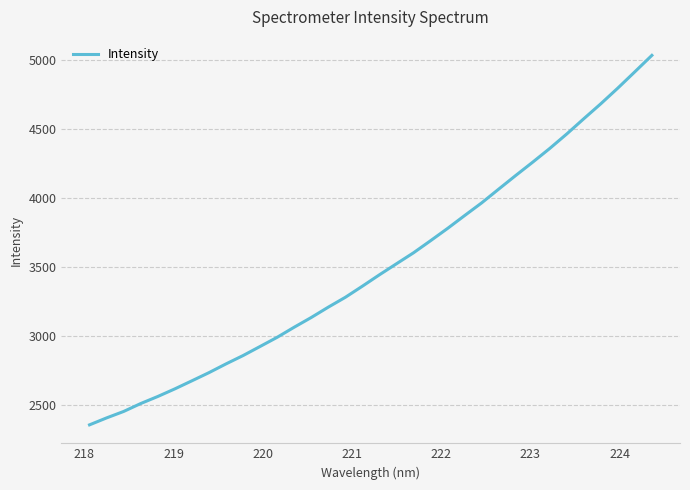

What is the difference between the maximum and minimum values?

2674.3